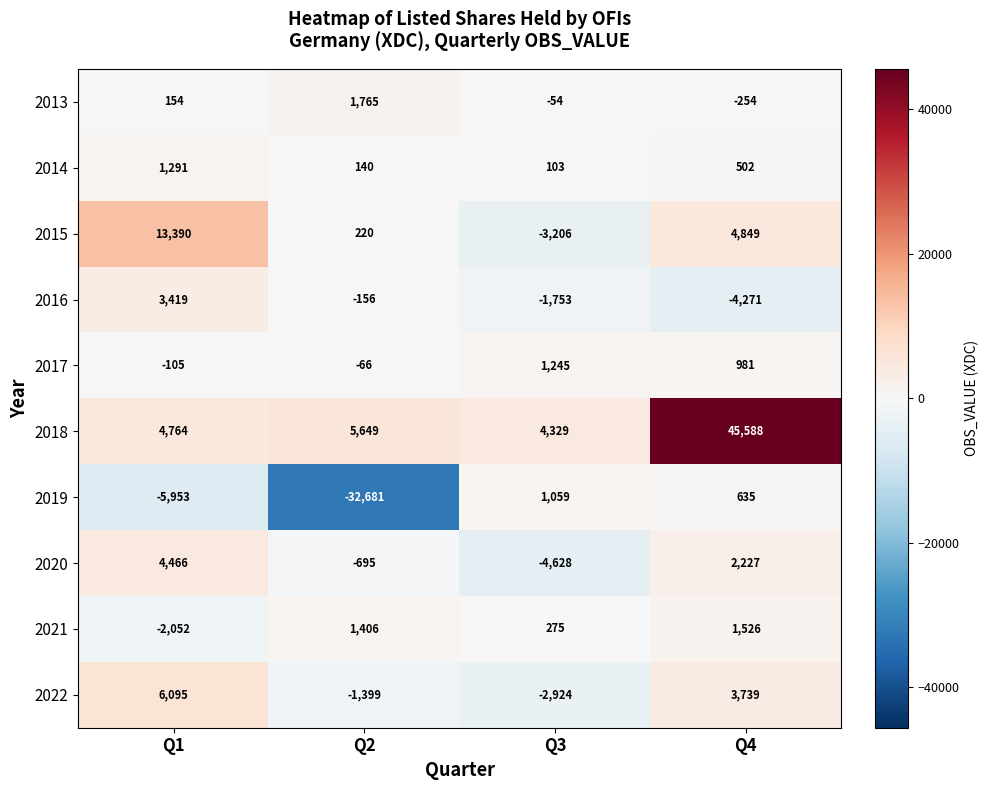

What is the greatest value displayed?

45588